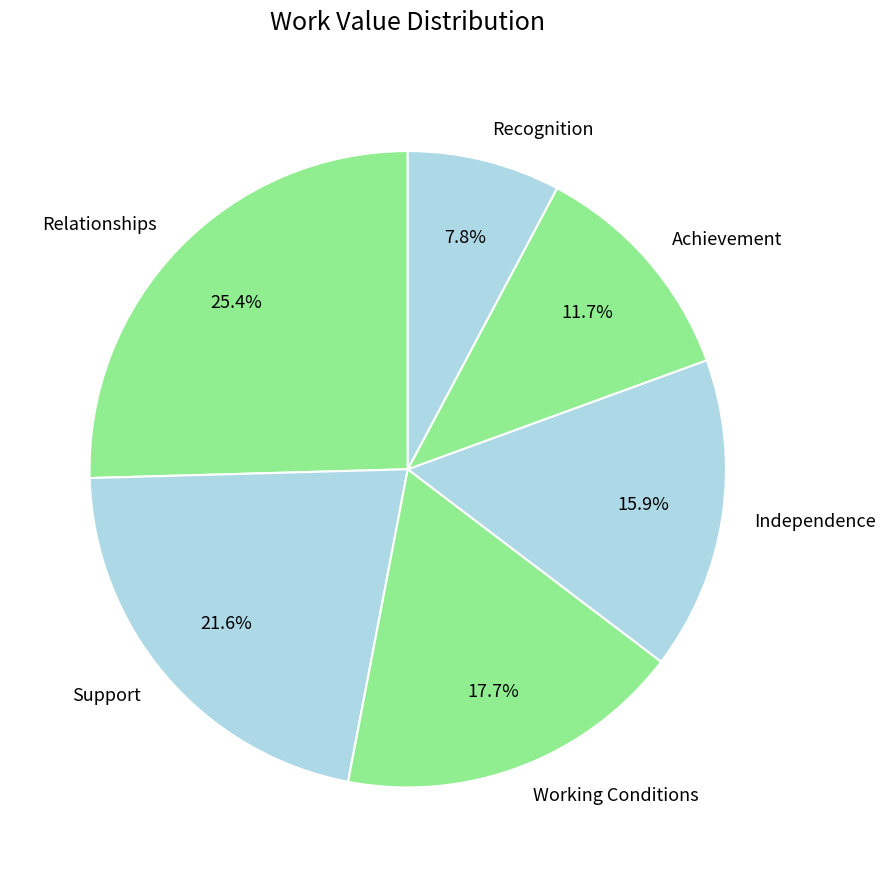

Which category has the biggest portion of the pie?

Relationships